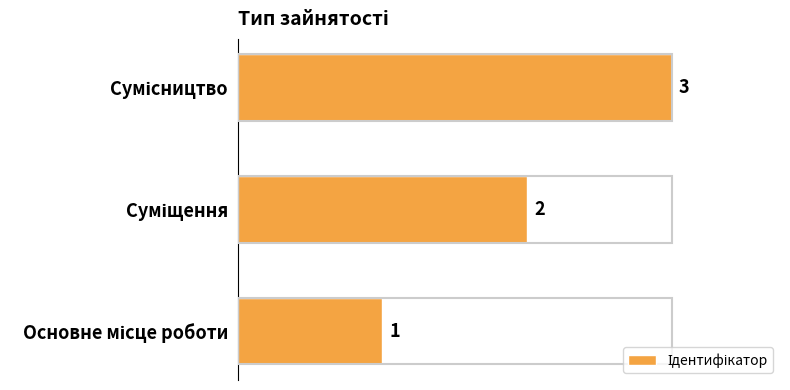

How many values are between 1 and 3?

3